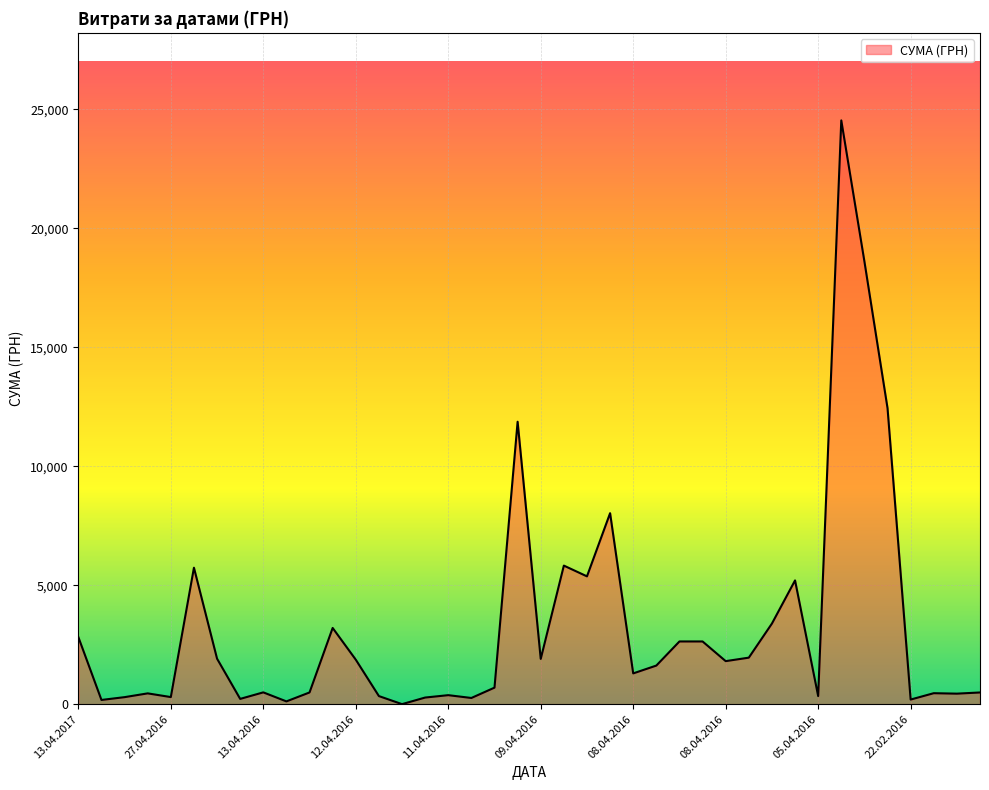

Count the number of data series in this chart.

1